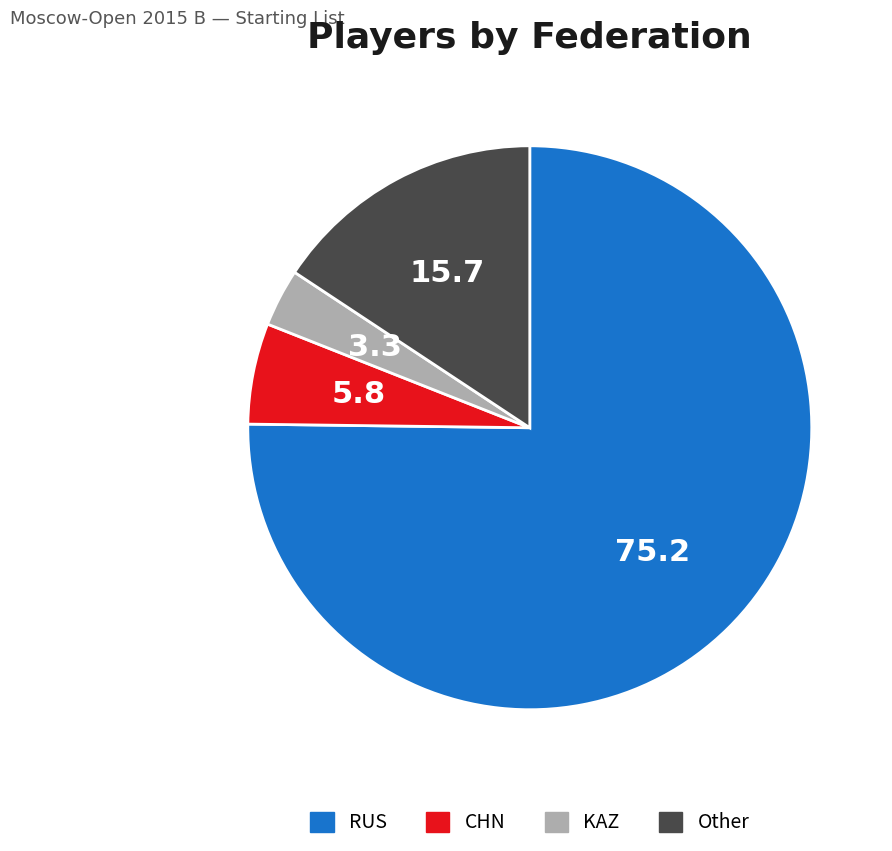

Which slice represents more than half of the pie?

RUS